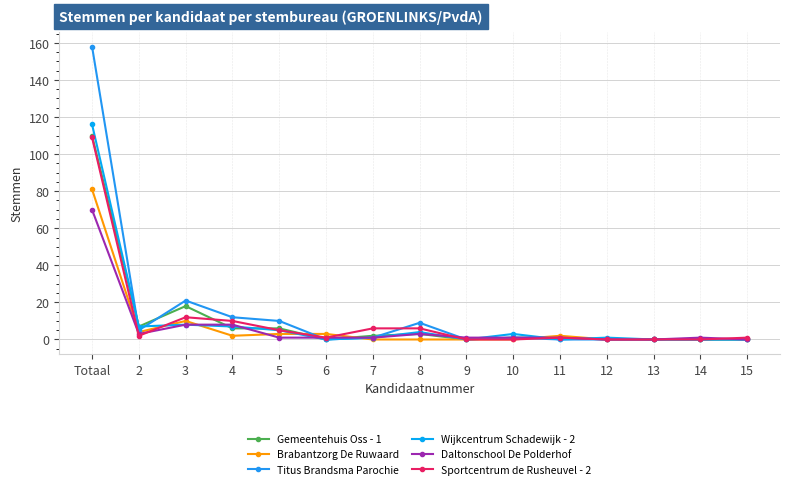

List the series in order of their peak value, lowest first.

Daltonschool De Polderhof, Brabantzorg De Ruwaard, Sportcentrum de Rusheuvel - 2, Gemeentehuis Oss - 1, Wijkcentrum Schadewijk - 2, Titus Brandsma Parochie